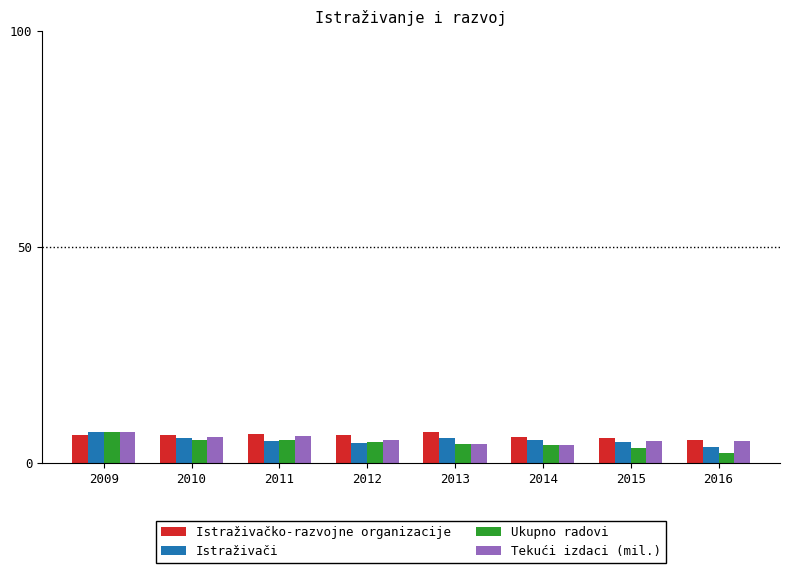

What is the total value across all series at 2009?

27.3